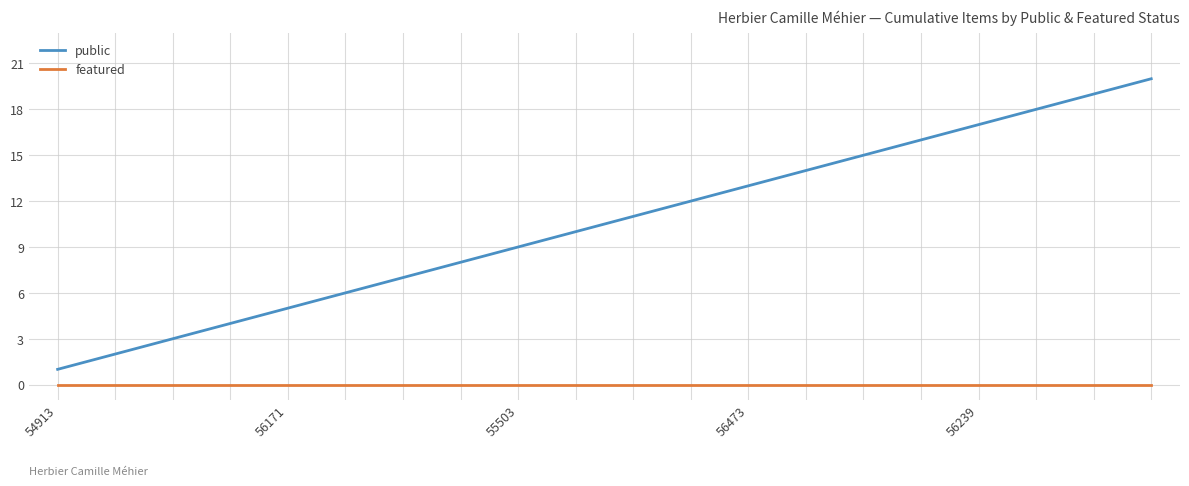

Is this an area chart (filled region under the line)?

No